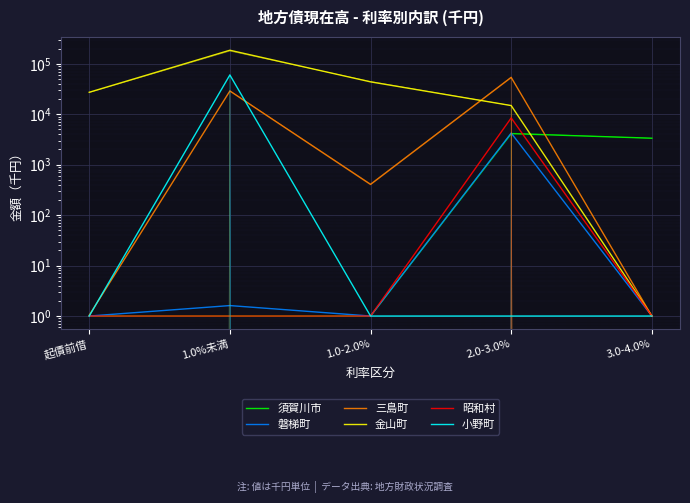

At which label does 須賀川市 reach its minimum?

起債前借